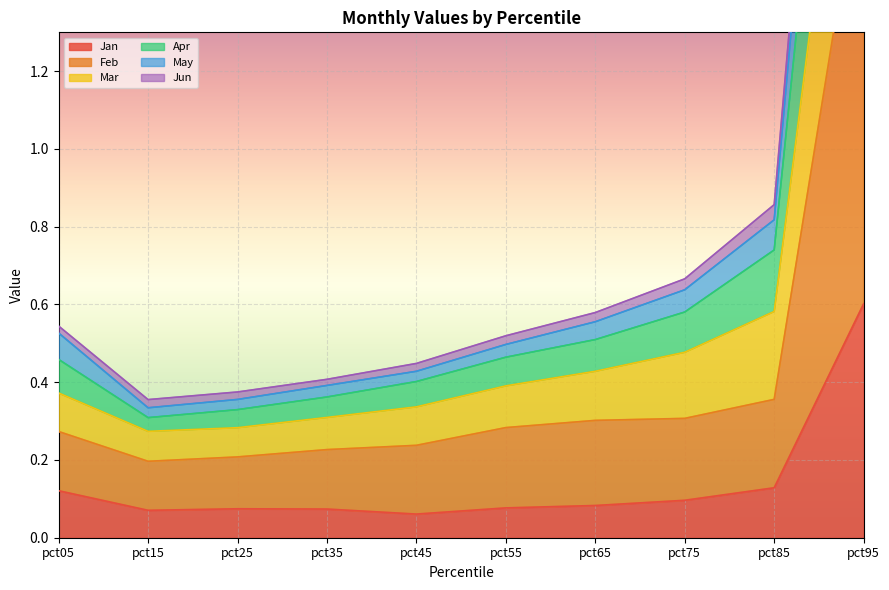

Count the Feb values in the range 0 to 1.

9